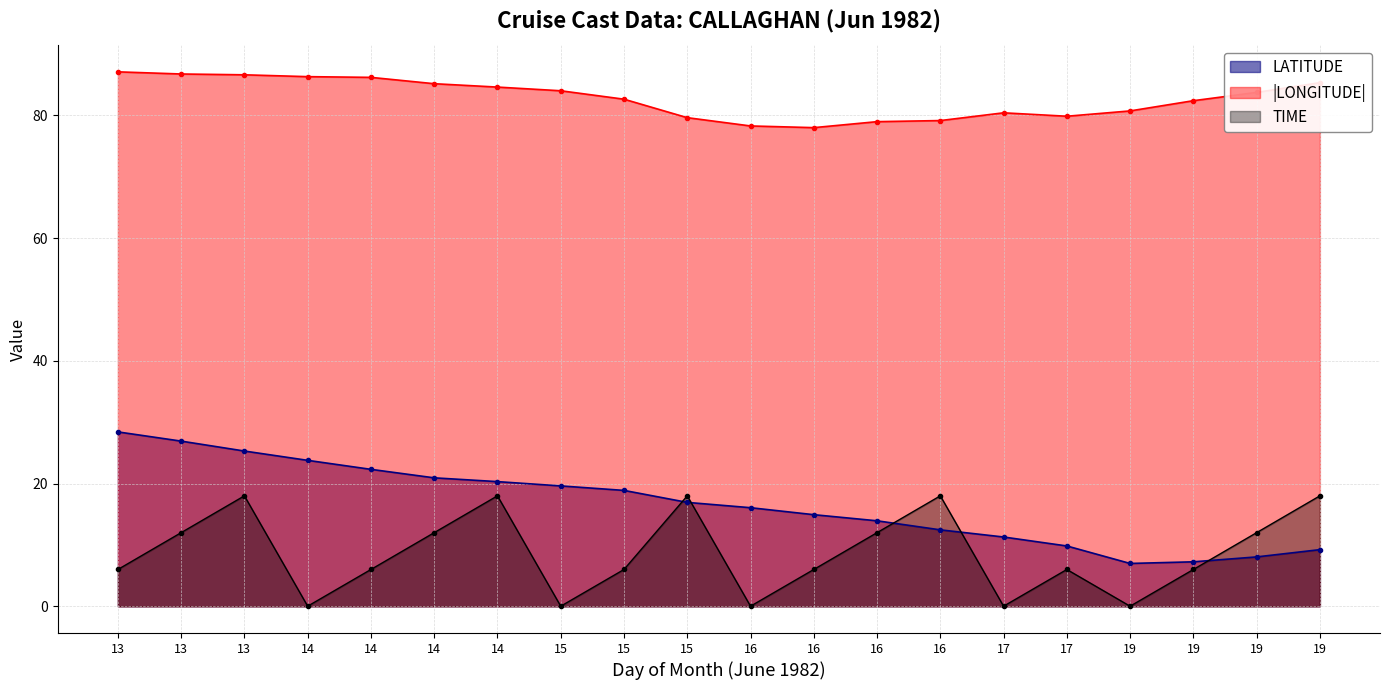

The LONGITUDE series shows 79.6 at 15. True or false?

True